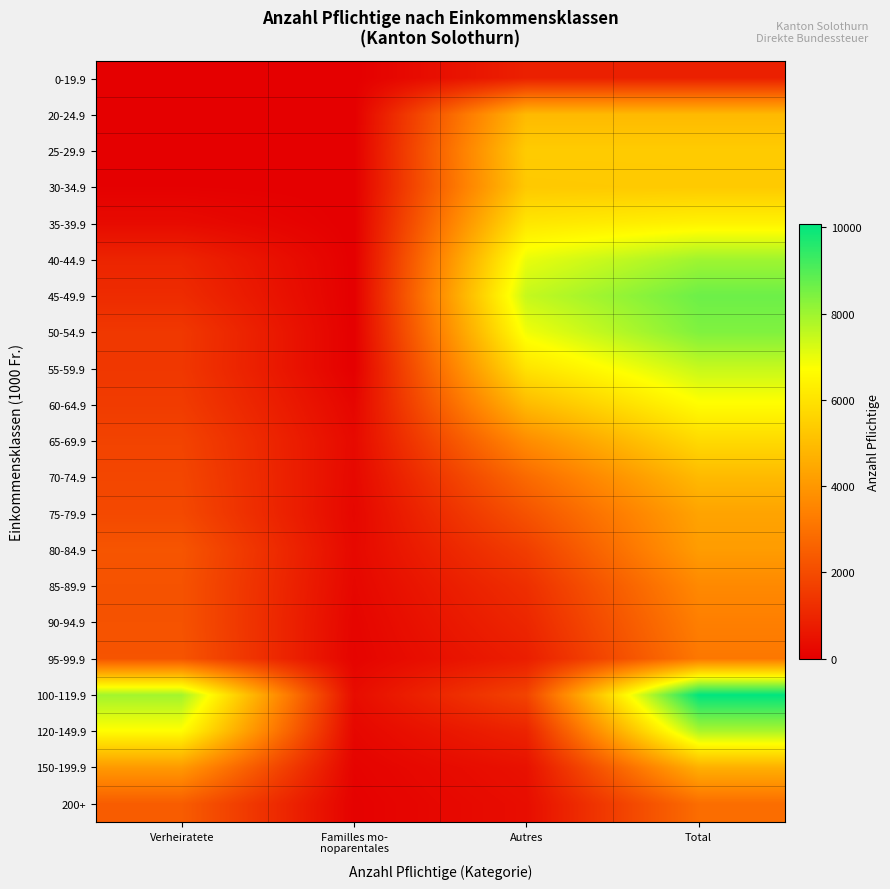

Reading right to left, what are all the values shown in this chart?

0-19.9: Total=865	Autres=865	Familles mo-
noparentales=0	Verheiratete=0
20-24.9: Total=4904	Autres=4904	Familles mo-
noparentales=0	Verheiratete=0
25-29.9: Total=5376	Autres=5376	Familles mo-
noparentales=0	Verheiratete=0
30-34.9: Total=5335	Autres=5296	Familles mo-
noparentales=0	Verheiratete=39
35-39.9: Total=6392	Autres=6090	Familles mo-
noparentales=0	Verheiratete=302
40-44.9: Total=7979	Autres=7004	Familles mo-
noparentales=0	Verheiratete=975
45-49.9: Total=8647	Autres=7489	Familles mo-
noparentales=0	Verheiratete=1158
50-54.9: Total=8387	Autres=6899	Familles mo-
noparentales=0	Verheiratete=1488
55-59.9: Total=7475	Autres=6008	Familles mo-
noparentales=0	Verheiratete=1467
60-64.9: Total=6661	Autres=4909	Familles mo-
noparentales=168	Verheiratete=1584
65-69.9: Total=5752	Autres=3701	Familles mo-
noparentales=269	Verheiratete=1782
70-74.9: Total=4902	Autres=2801	Familles mo-
noparentales=237	Verheiratete=1864
75-79.9: Total=4320	Autres=2183	Familles mo-
noparentales=199	Verheiratete=1938
80-84.9: Total=4131	Autres=1637	Familles mo-
noparentales=243	Verheiratete=2251
85-89.9: Total=3622	Autres=1240	Familles mo-
noparentales=200	Verheiratete=2182
90-94.9: Total=3358	Autres=1023	Familles mo-
noparentales=149	Verheiratete=2186
95-99.9: Total=3163	Autres=809	Familles mo-
noparentales=122	Verheiratete=2232
100-119.9: Total=10084	Autres=1799	Familles mo-
noparentales=341	Verheiratete=7944
120-149.9: Total=7821	Autres=949	Familles mo-
noparentales=200	Verheiratete=6672
150-199.9: Total=4641	Autres=474	Familles mo-
noparentales=105	Verheiratete=4062
200+: Total=2884	Autres=374	Familles mo-
noparentales=61	Verheiratete=2449